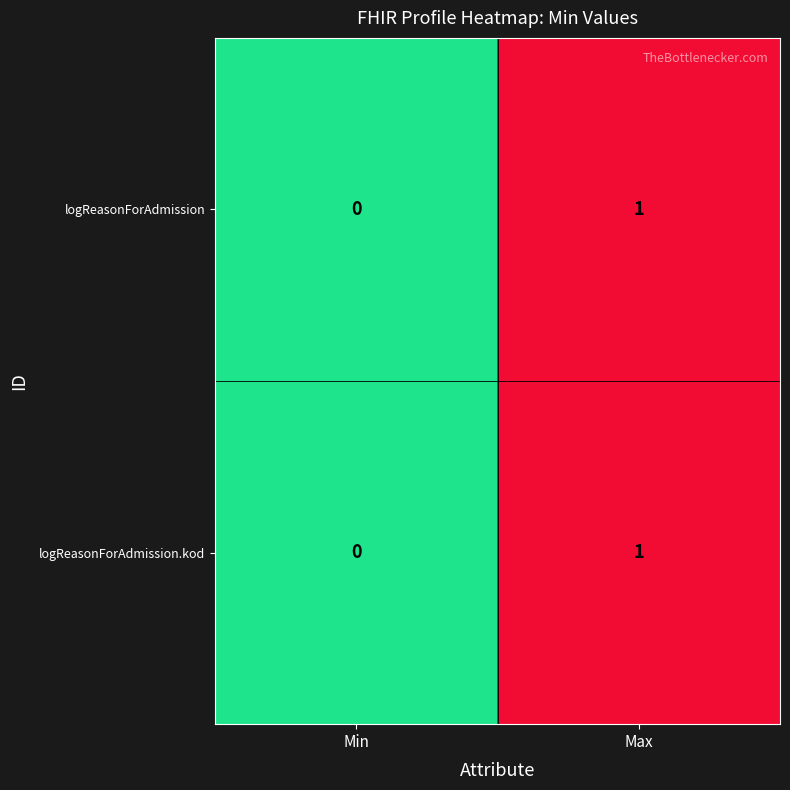

Which category has the highest value in the logReasonForAdmission.kod series?

Max